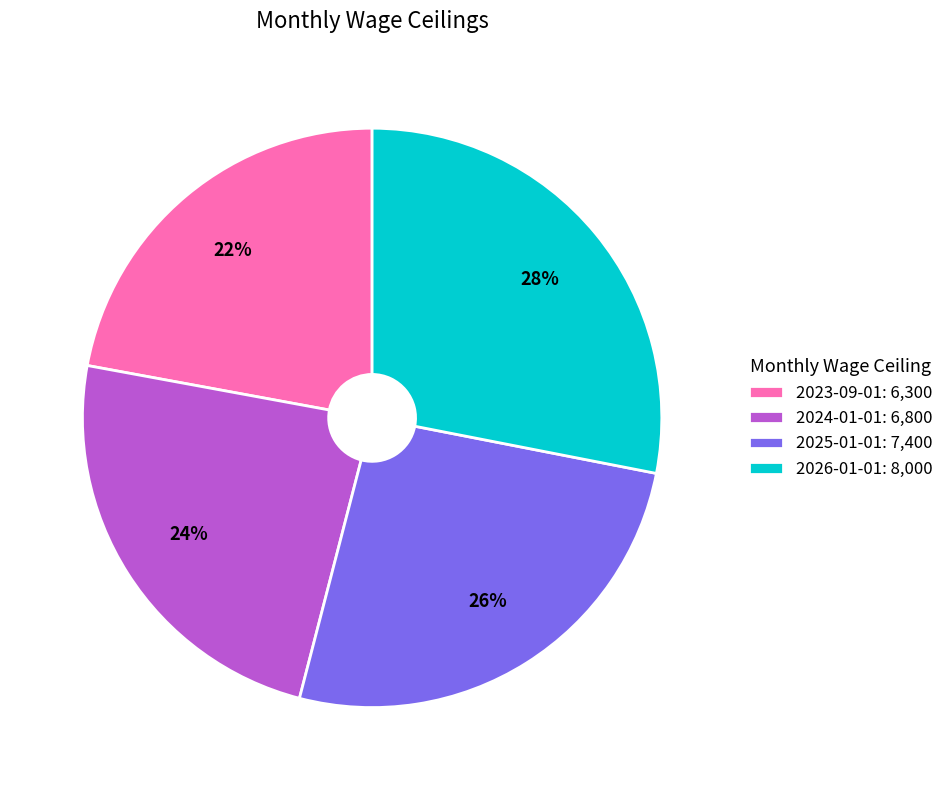

To the nearest percent, what is the difference between the largest and smallest slice percentages?

6%